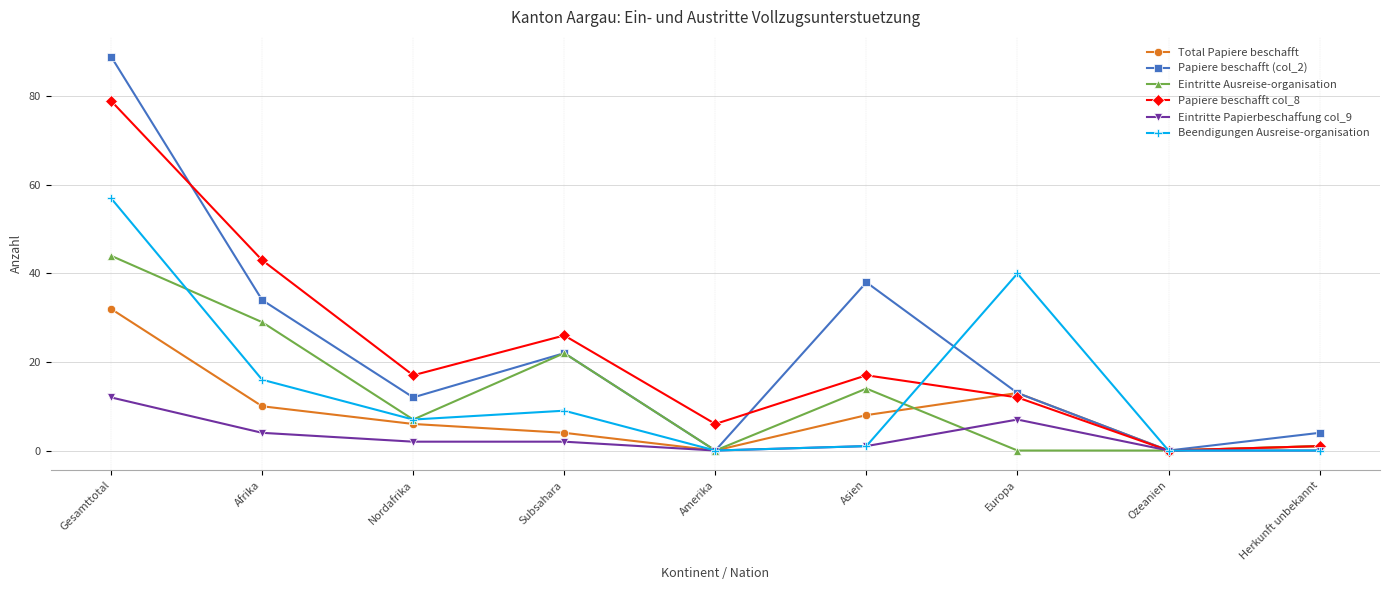

Is it true that Beendigungen Ausreise-organisation equals 99 at Gesamttotal?

False